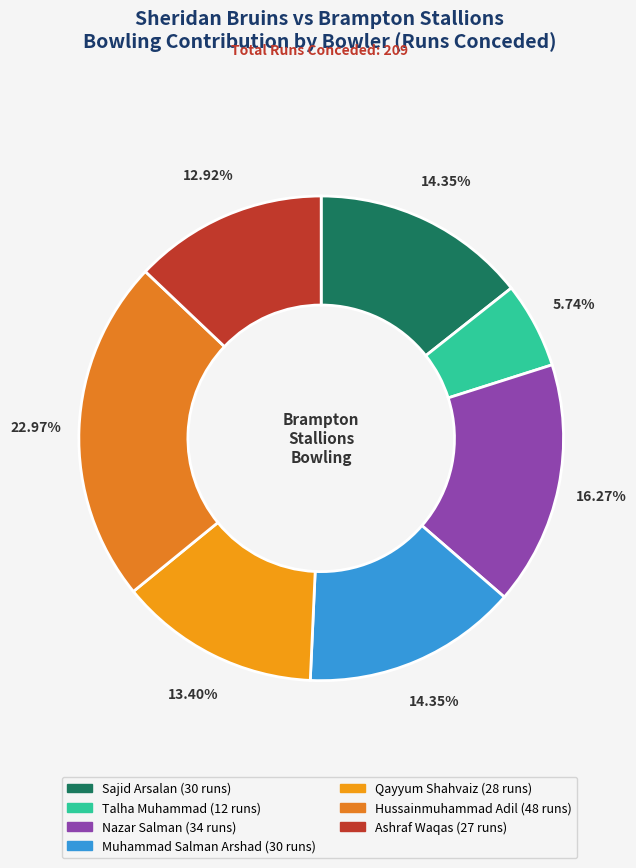

Does Muhammad Salman Arshad account for over 50% of the chart?

No